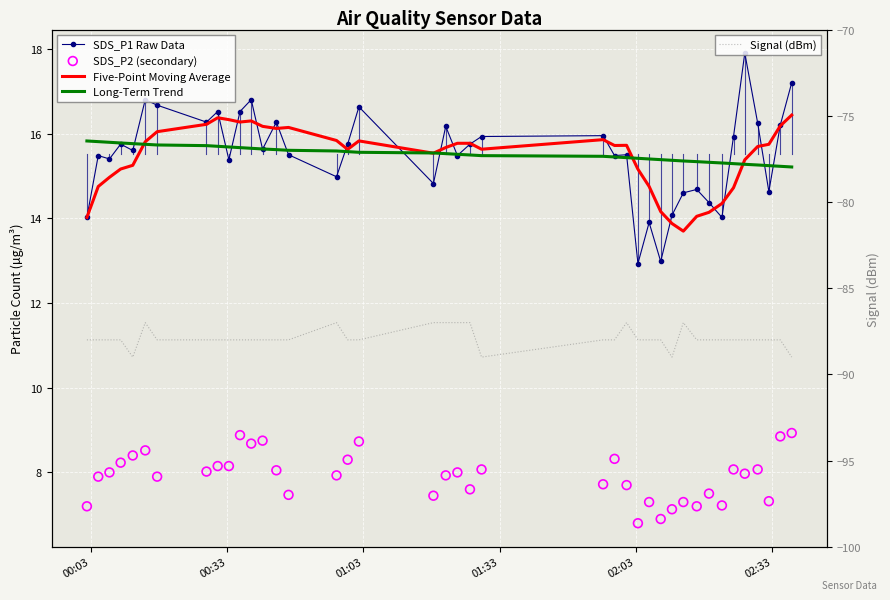

What are all the series names shown in the legend?

SDS_P1 Raw Data, Five-Point Moving Average, Long-Term Trend, SDS_P2 (secondary), Signal (dBm)